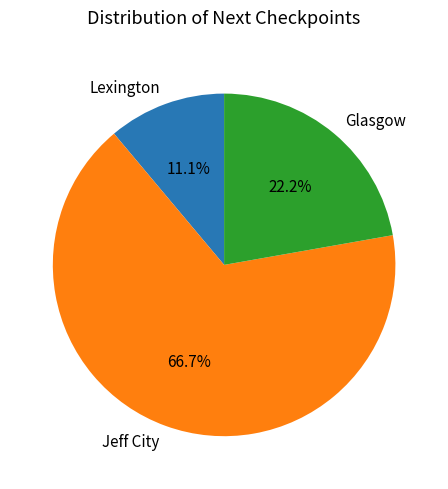

What is the ratio of the value at Lexington to the value at Jeff City?

0.2